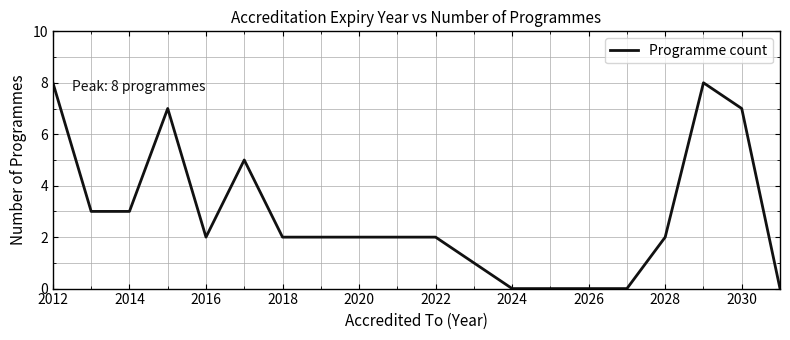

What is the greatest value displayed?

8